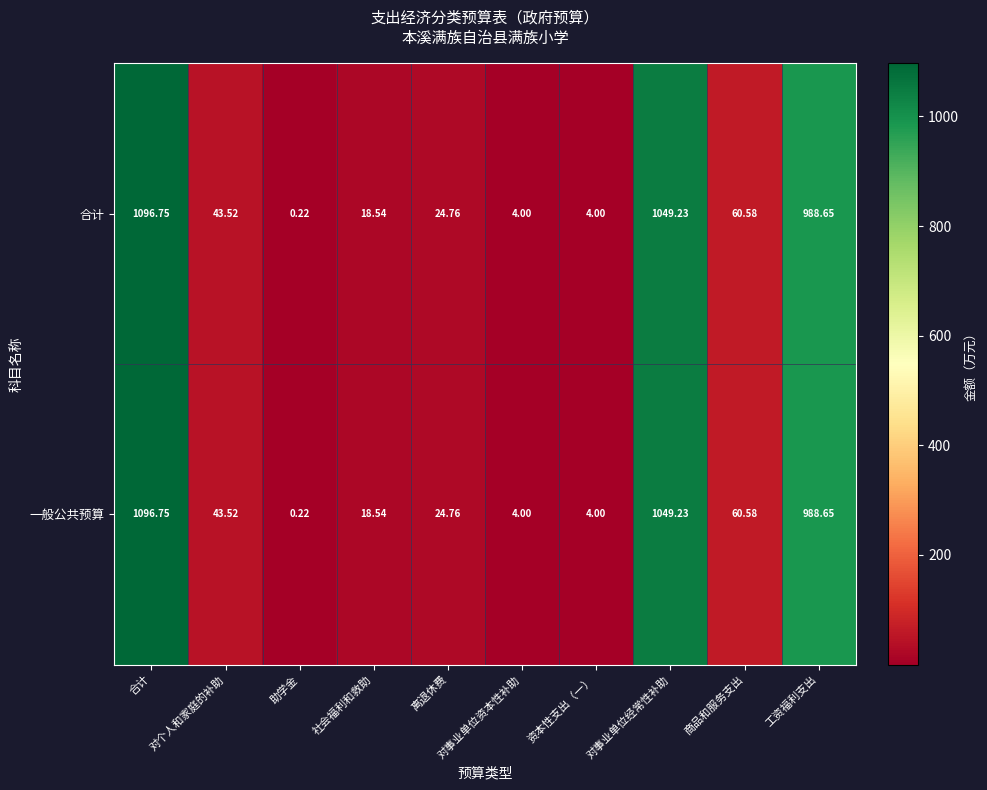

How many series are shown in this chart?

2